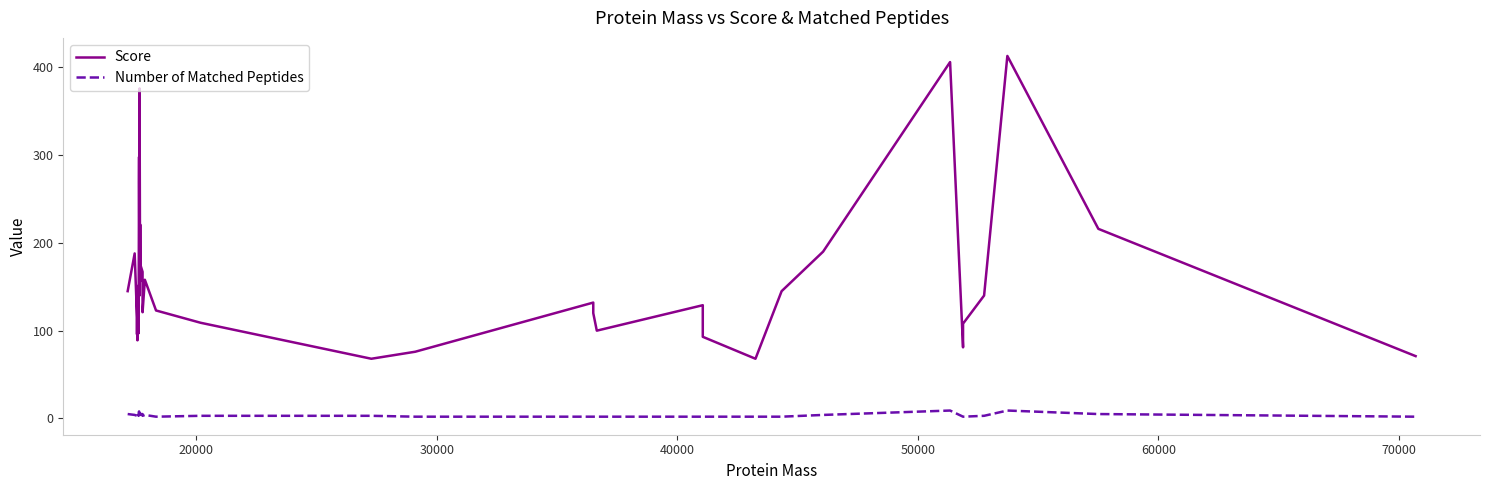

How many data points in Number of Matched Peptides are above 4?

12